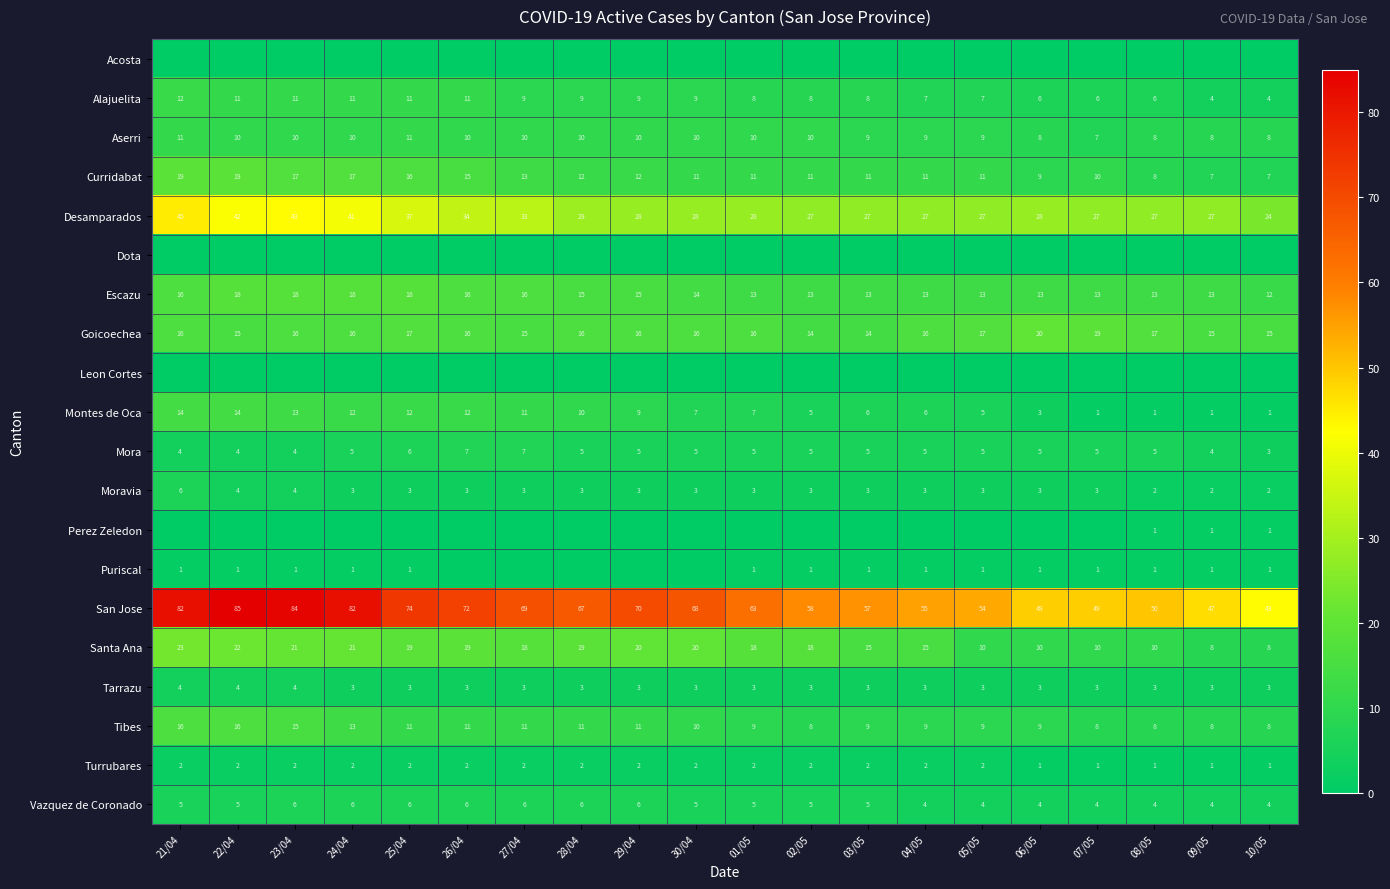

At which label does Aserri first exceed 10?

21/04